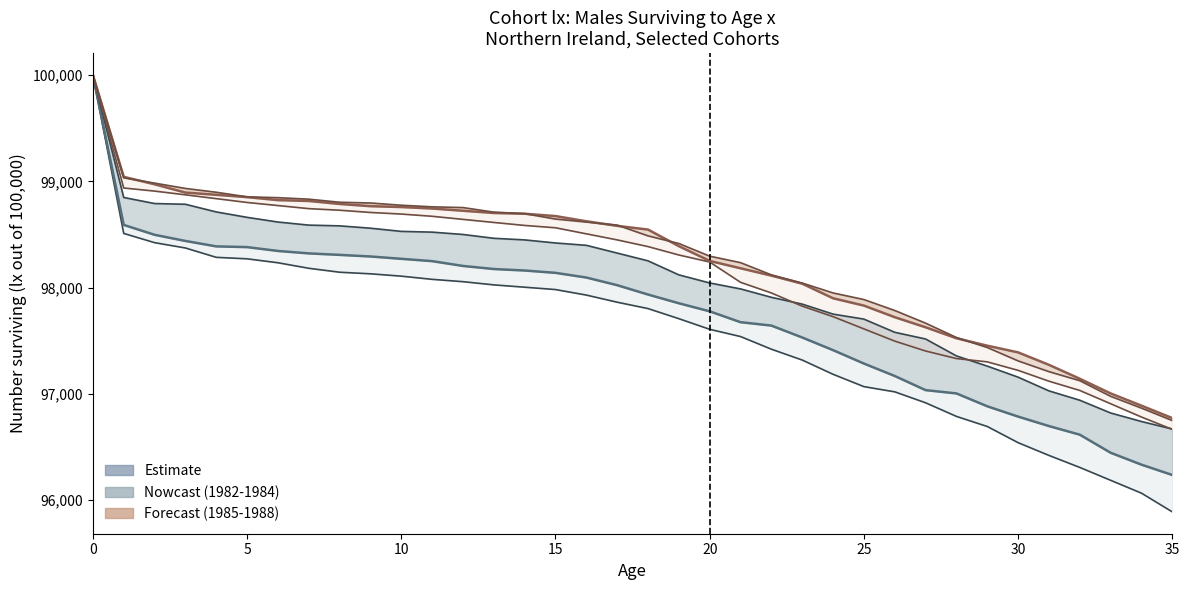

True or false: 1982 and 1984 cross at least once.

False